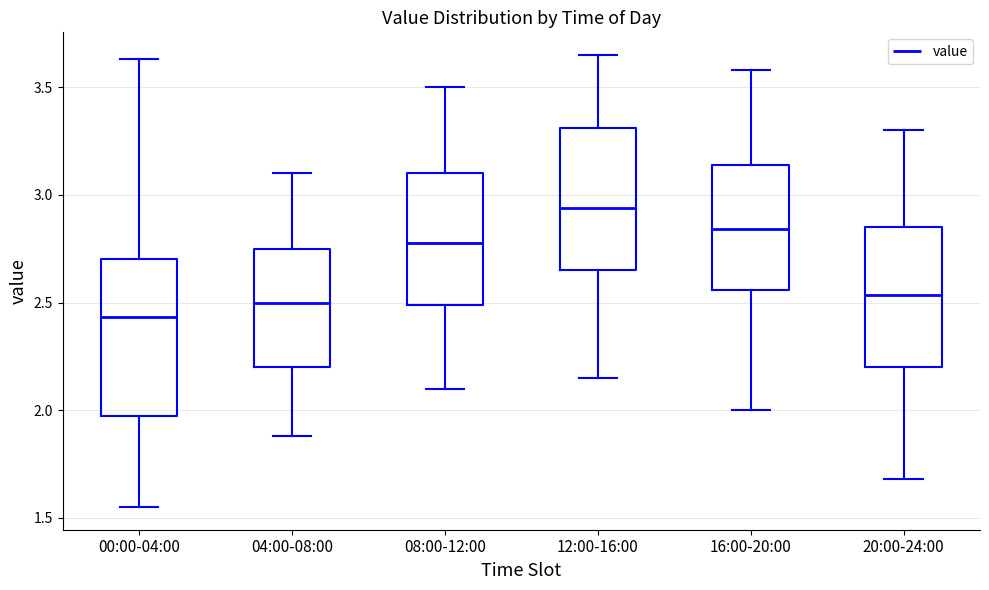

Reading left to right, transcribe this box plot: for each box, give where its median line is, the range the box spans, and where its two whiskers end, as read against the y-axis. The values are not printed on the chart, so give them approximately, as read against the axis.

00:00-04:00: median 2.45, box 1.95 to 2.70, whiskers 1.55 to 3.65
04:00-08:00: median 2.50, box 2.20 to 2.75, whiskers 1.90 to 3.10
08:00-12:00: median 2.80, box 2.50 to 3.10, whiskers 2.10 to 3.50
12:00-16:00: median 2.95, box 2.65 to 3.30, whiskers 2.15 to 3.65
16:00-20:00: median 2.85, box 2.55 to 3.15, whiskers 2.00 to 3.60
20:00-24:00: median 2.55, box 2.20 to 2.85, whiskers 1.70 to 3.30